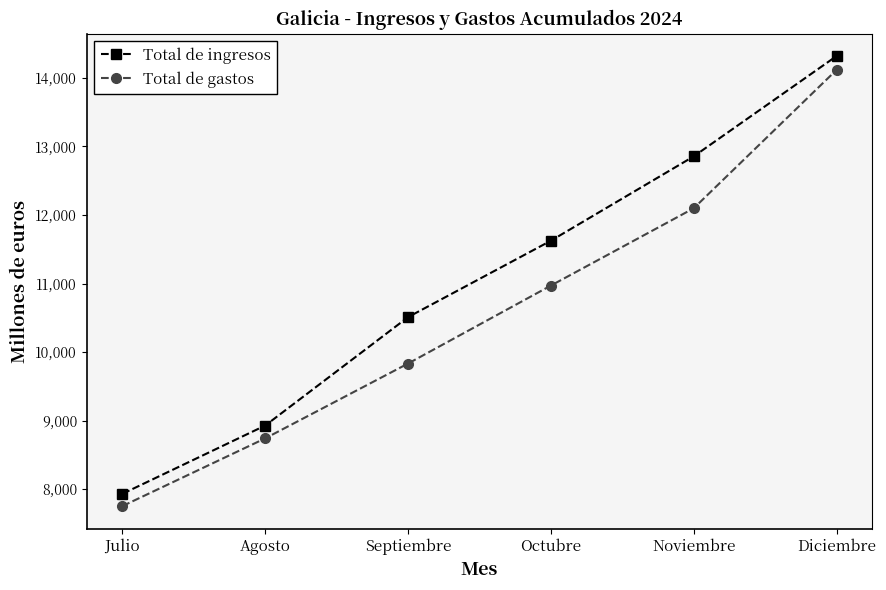

Rank the categories by Total de gastos value from lowest to highest.

Julio, Agosto, Septiembre, Octubre, Noviembre, Diciembre